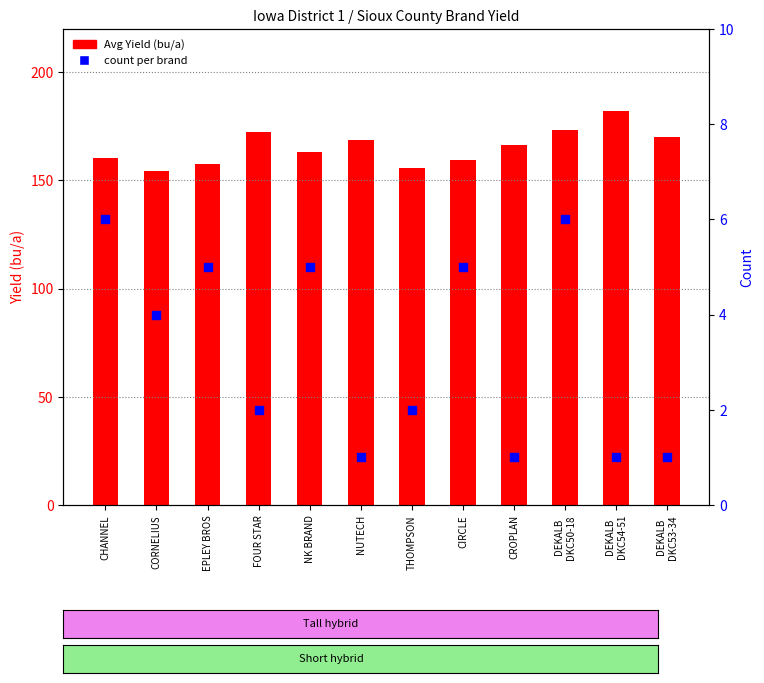

Which series has the largest total across all categories?

Avg Yield (bu/a)